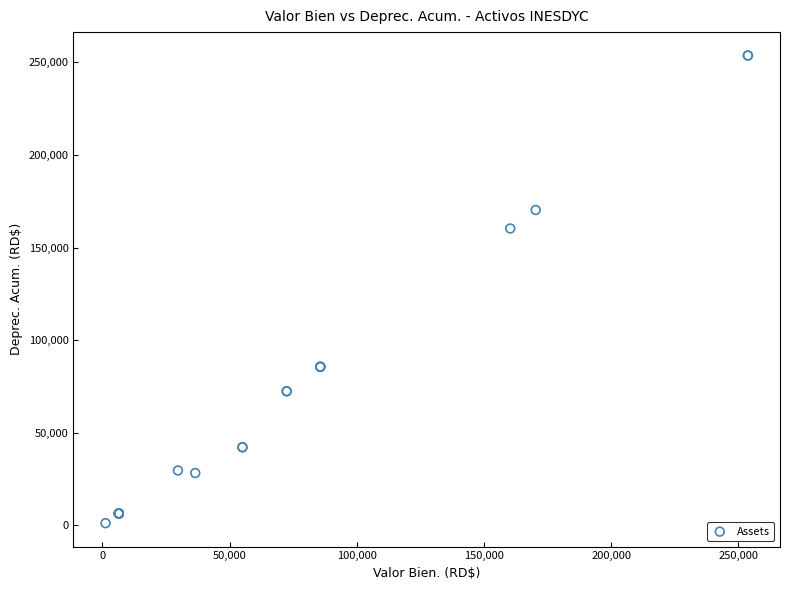

What Y value in the scatter plot is closest to 127471?

160324.0